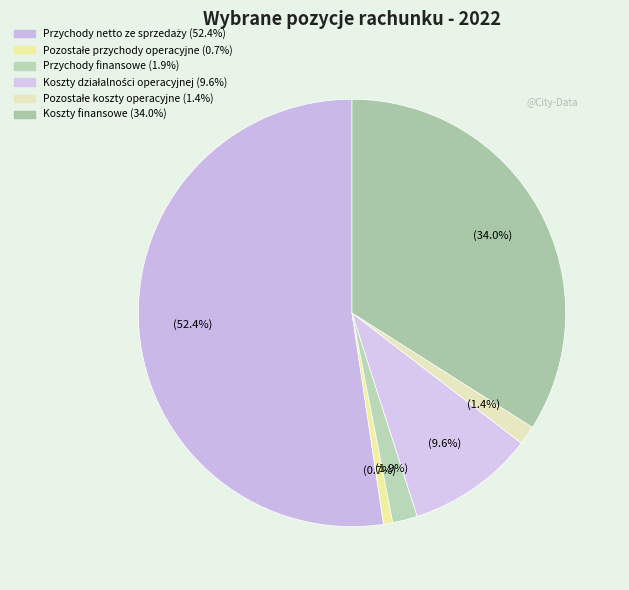

How many slices are in this pie chart?

6